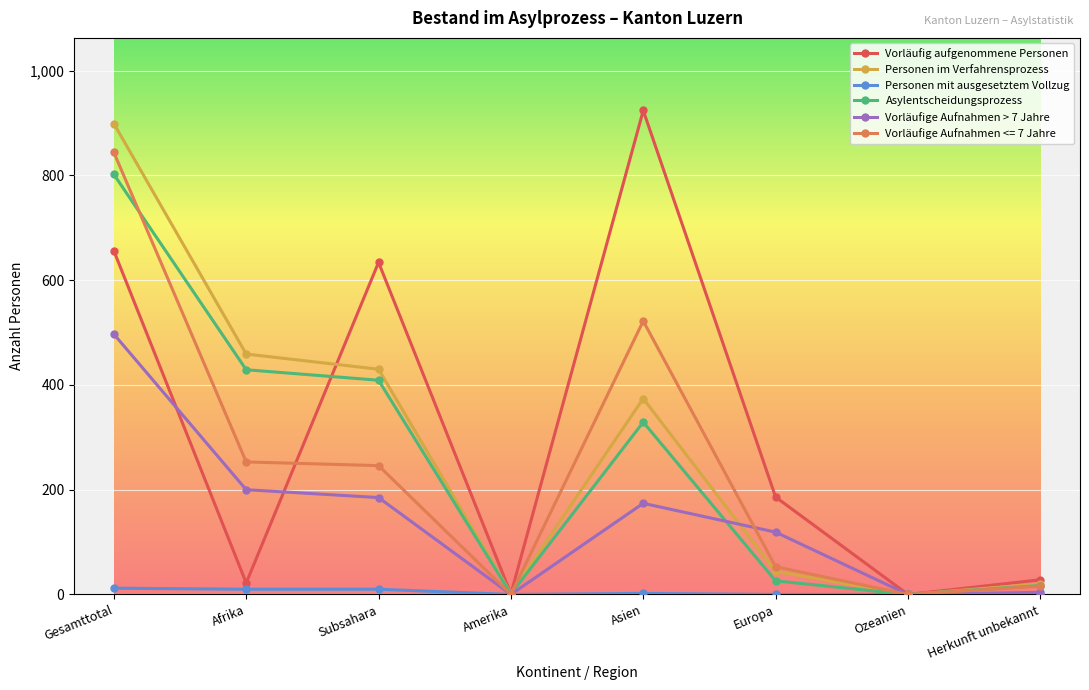

Between Asien and Europa, which series saw the biggest shift?

Vorläufig aufgenommene Personen